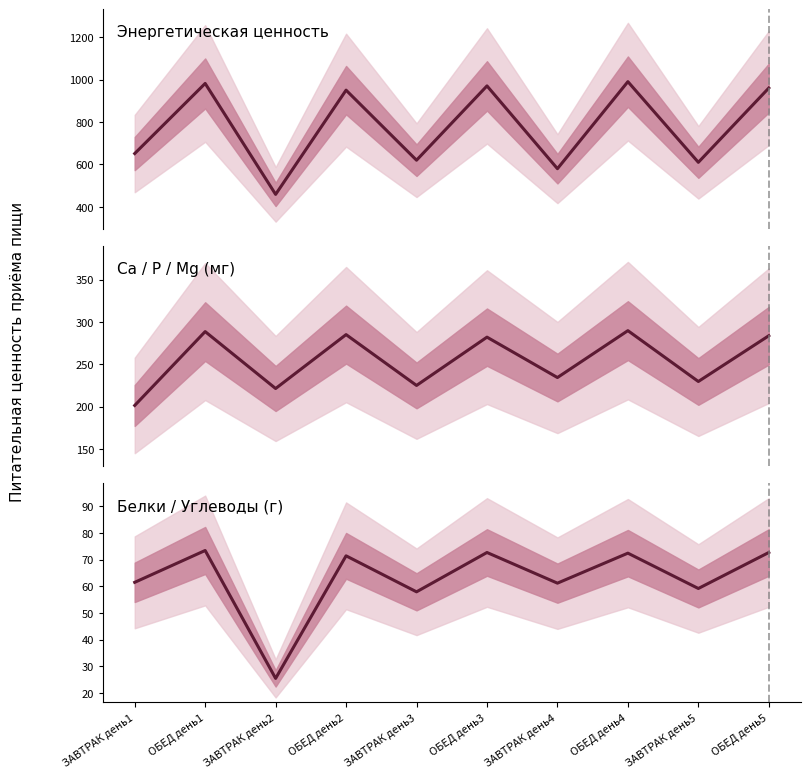

What is the value of the Ca / P / Mg (мг) point at the 6th from the left?

282.0